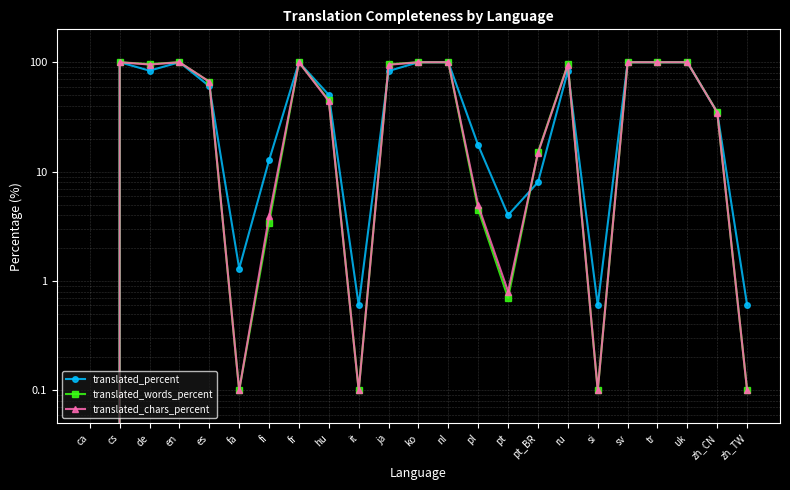

Which series has the largest total across all categories?

translated_words_percent